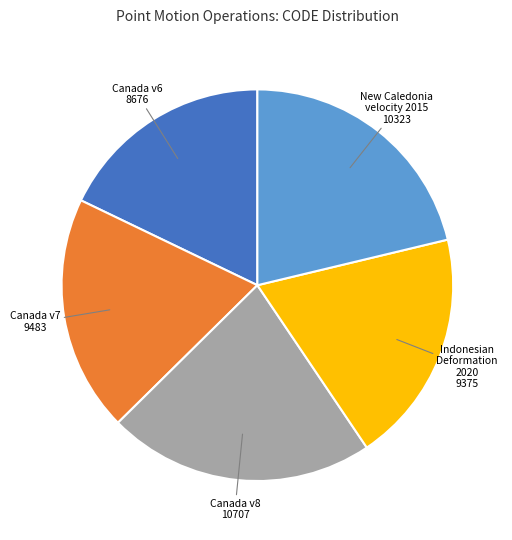

Does any single category account for the majority?

No